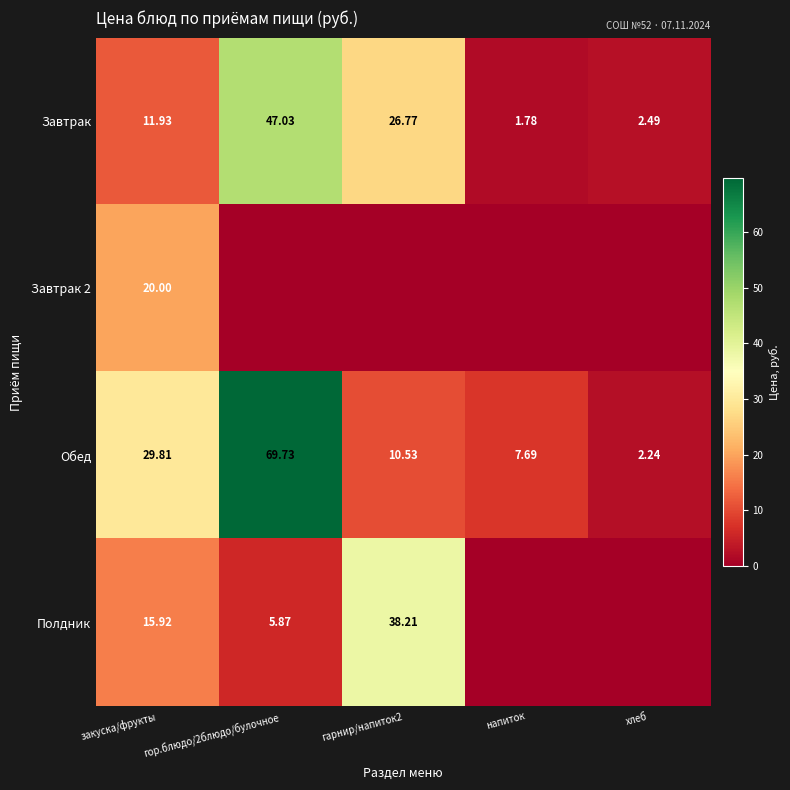

The value of Полдник at напиток is 21.8. True or false?

False